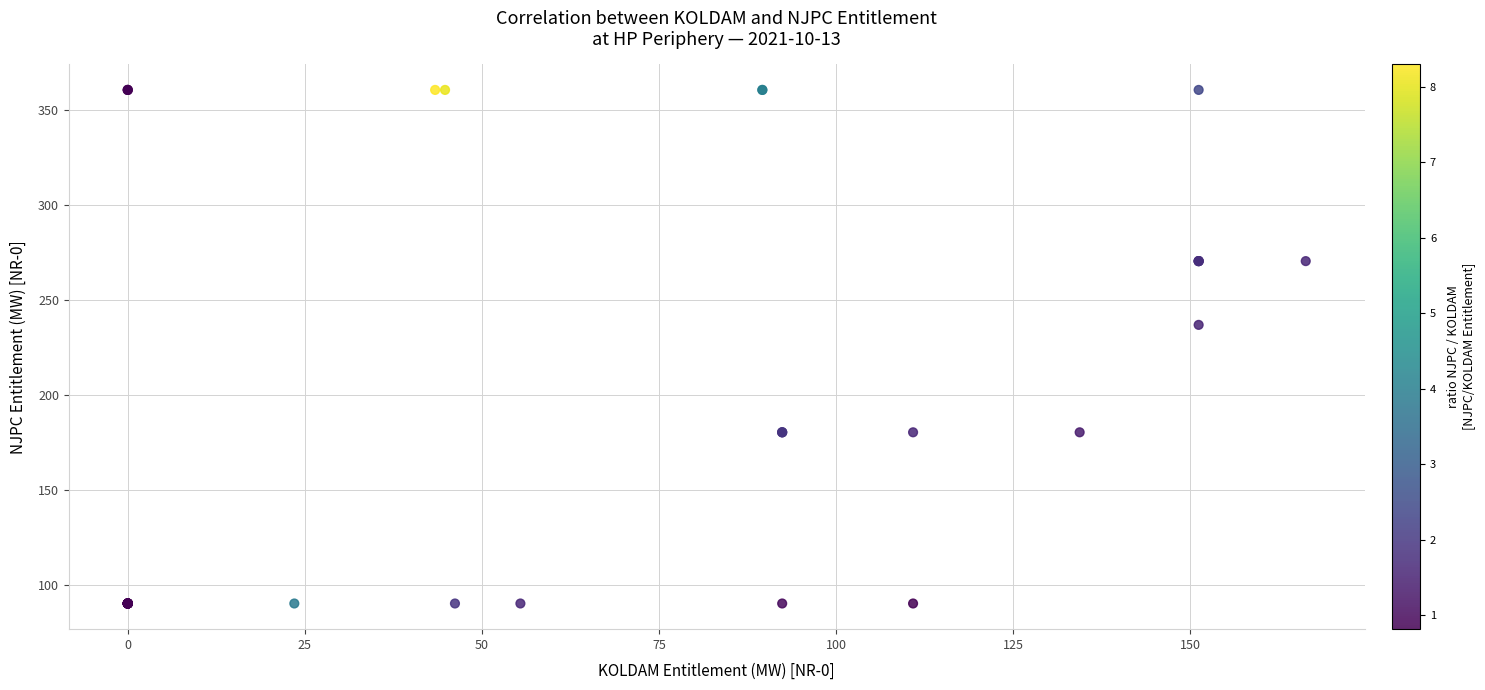

What Y value in the scatter plot is closest to 225?

236.7